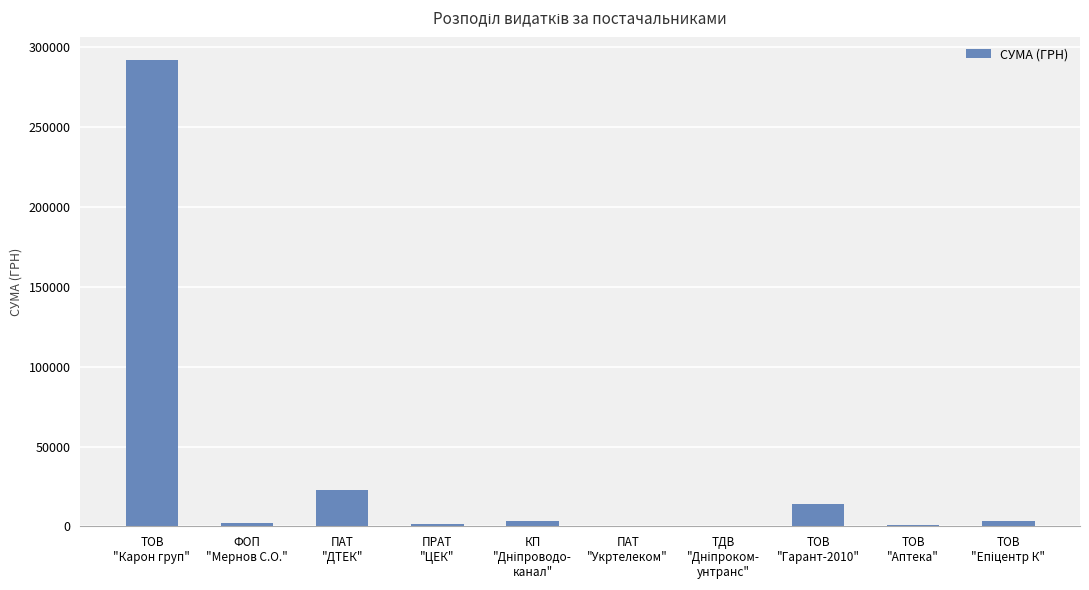

What is the sum of all values?

340747.2